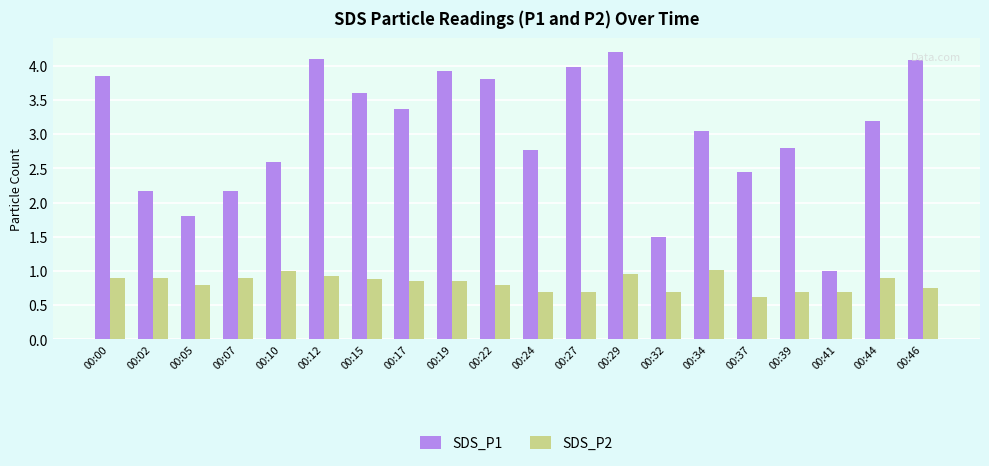

How many data points in SDS_P1 are above 3?

11